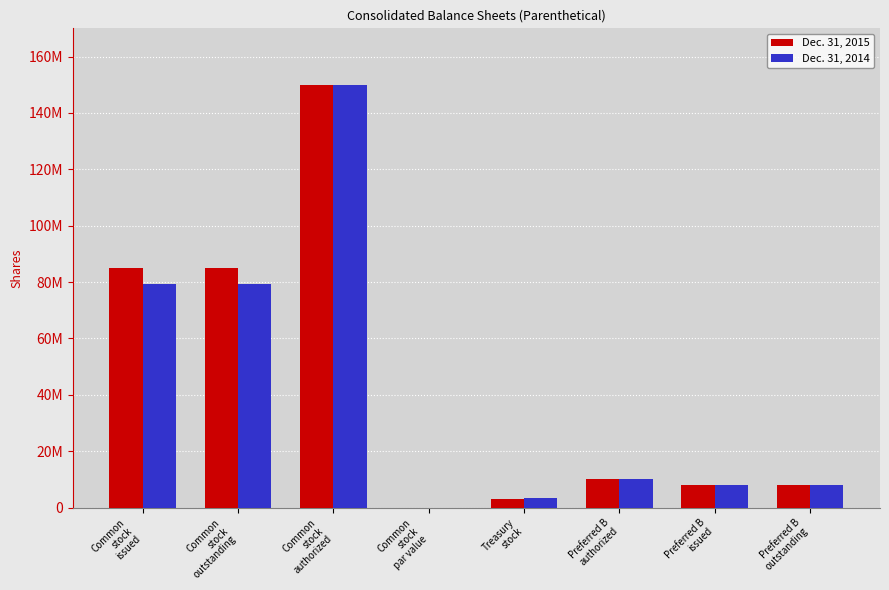

Are the bars horizontal?

No